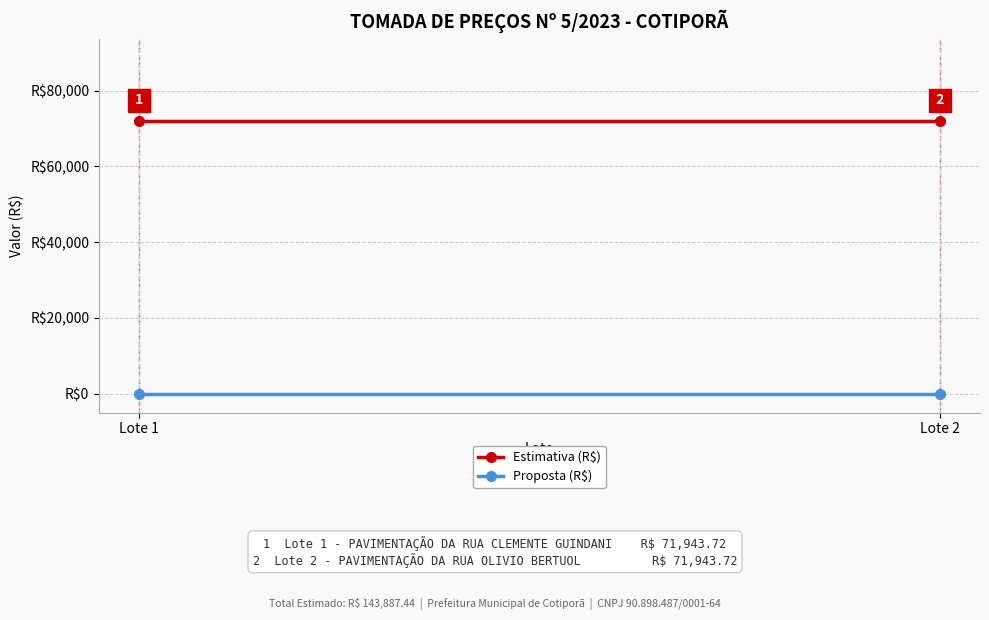

List the series in order of their peak value, lowest first.

Proposta (R$), Estimativa (R$)